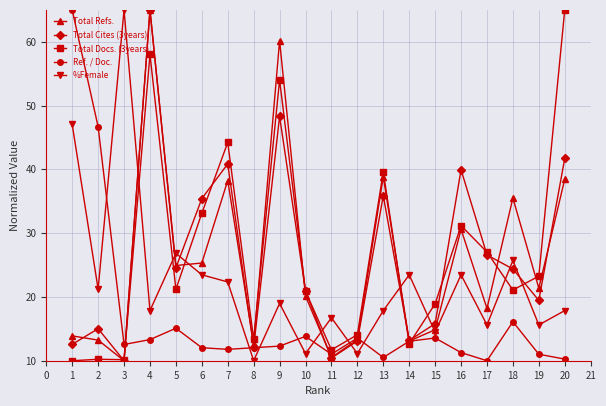

What is the spread (max minus min) of values at 14?

10.8